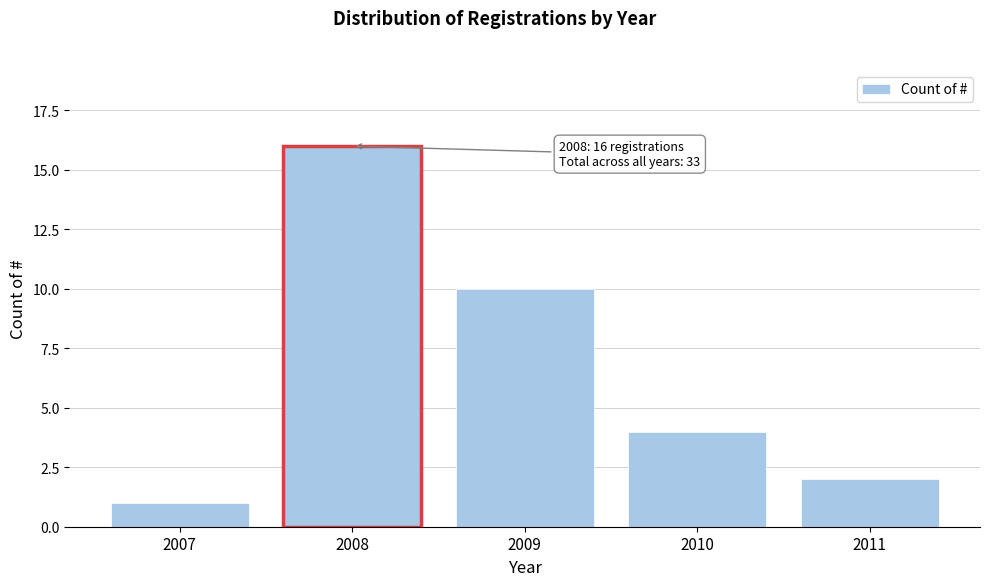

Reading left to right, what are all the values shown in this chart?

2007=1	2008=16	2009=10	2010=4	2011=2